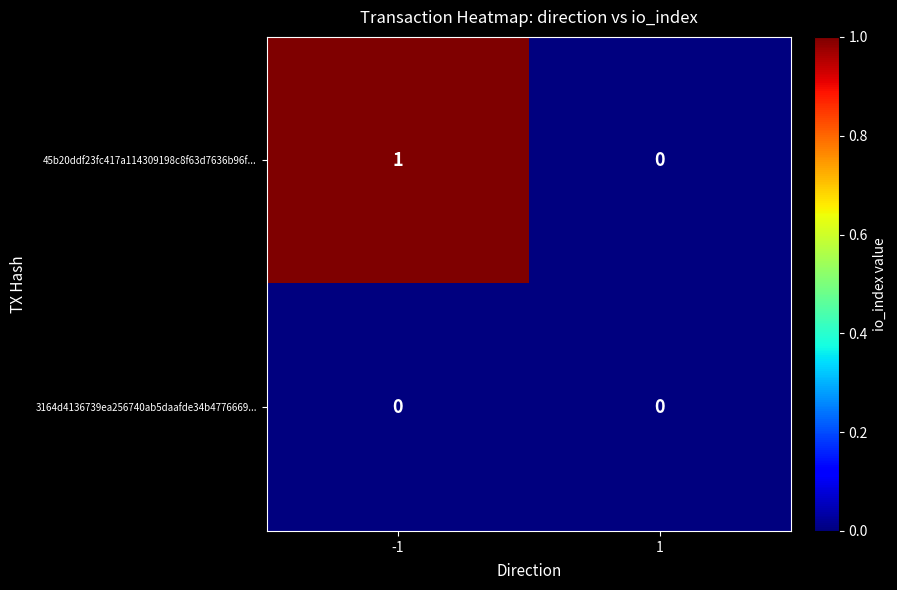

Which series has the largest range (max minus min)?

45b20ddf23fc417a114309198c8f63d7636b96f...